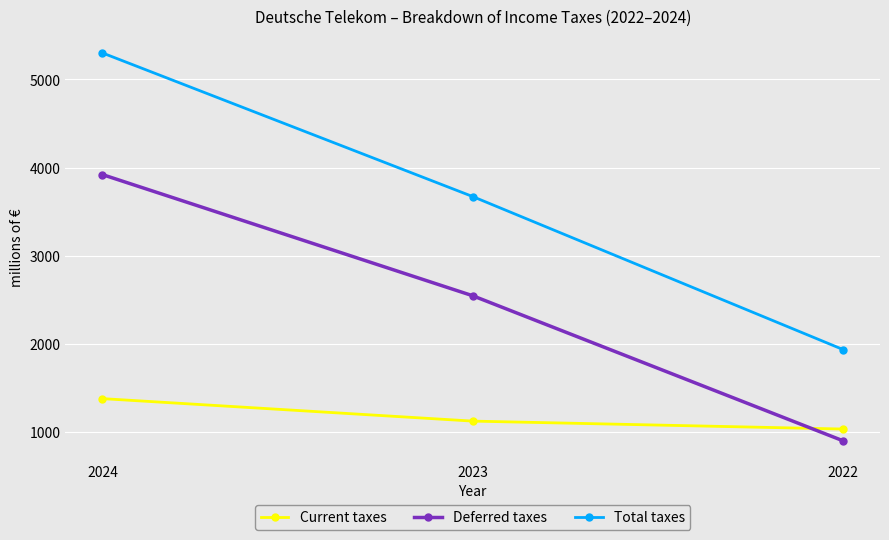

Reading right to left, extract all data points from this chart.

Current taxes: 2022=1035	2023=1125	2024=1380
Deferred taxes: 2022=902	2023=2547	2024=3921
Total taxes: 2022=1937	2023=3672	2024=5301